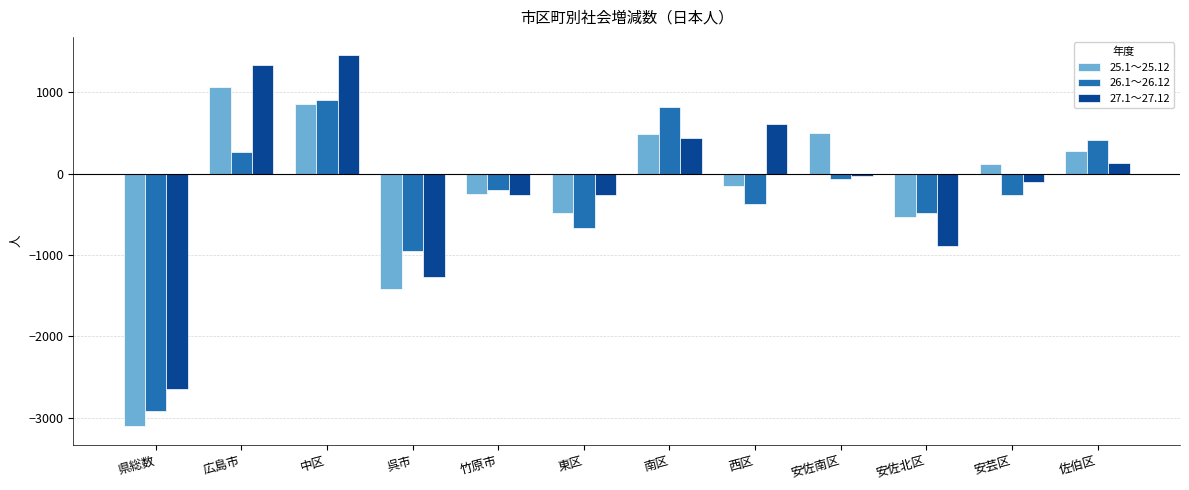

What position from the right is 安佐北区?

3